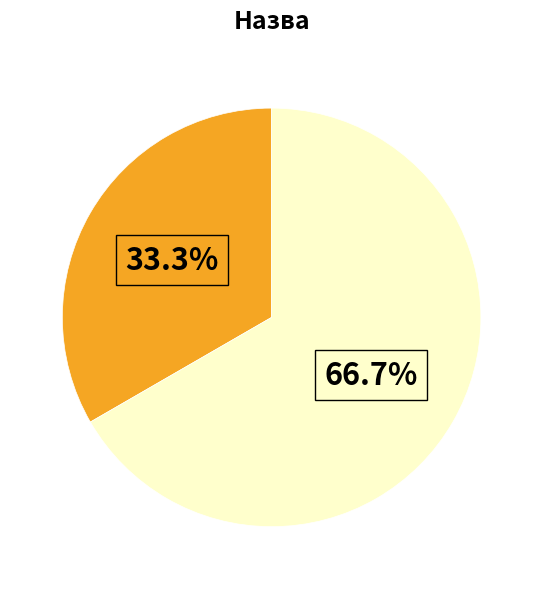

To the nearest percent, what is the difference between the largest and smallest slice percentages?

33%